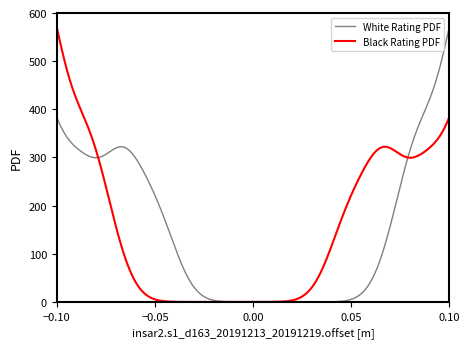

What is the maximum value shown in the chart?

570.0